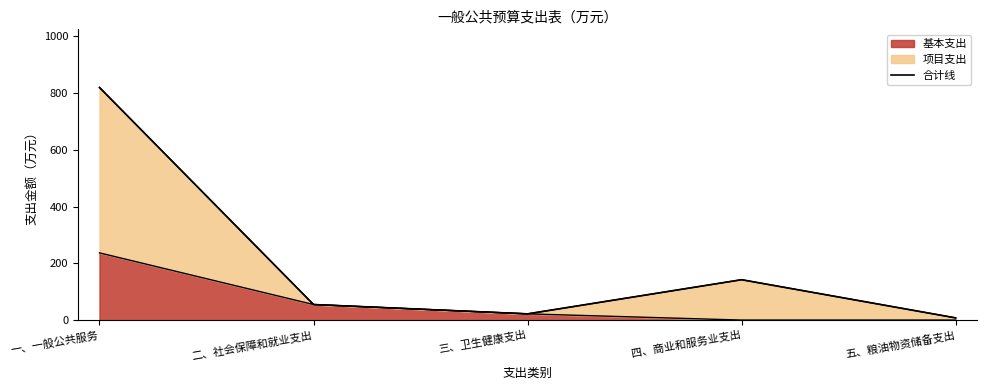

Reading left to right, extract all data points from this chart.

一、一般公共服务=819.4	二、社会保障和就业支出=54.7	三、卫生健康支出=21.9	四、商业和服务业支出=142.2	五、粮油物资储备支出=7.7